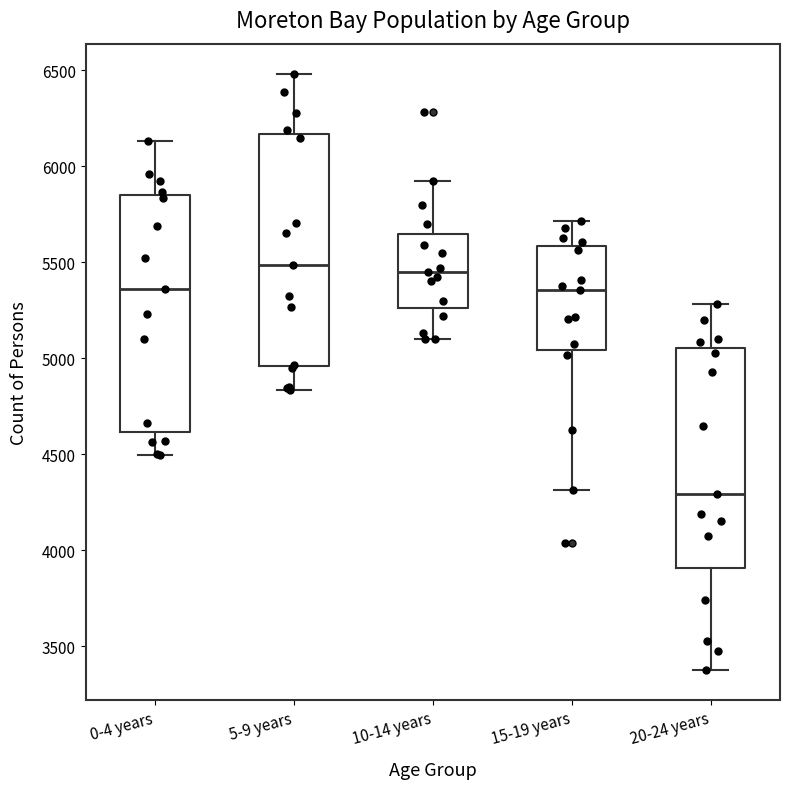

Reading left to right, transcribe this box plot: for each box, give where its median line is, the range the box spans, and where its two whiskers end, as read against the y-axis. The values are not printed on the chart, so give them approximately, as read against the axis.

0-4 years: median 5350, box 4600 to 5850, whiskers 4500 to 6150
5-9 years: median 5500, box 4950 to 6150, whiskers 4850 to 6500
10-14 years: median 5450, box 5250 to 5650, whiskers 5100 to 5900
15-19 years: median 5350, box 5050 to 5600, whiskers 4300 to 5700
20-24 years: median 4300, box 3900 to 5050, whiskers 3400 to 5300